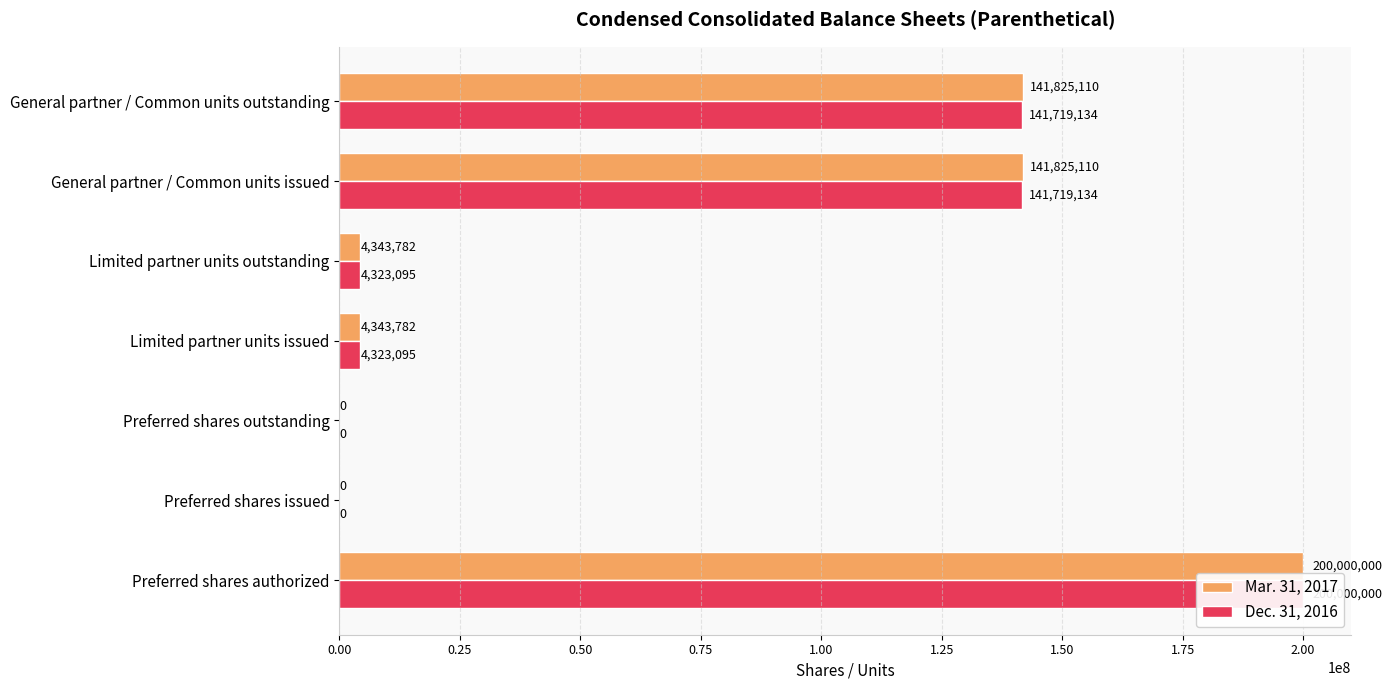

Between Preferred shares outstanding and Limited partner units outstanding, which series saw the biggest shift?

Mar. 31, 2017